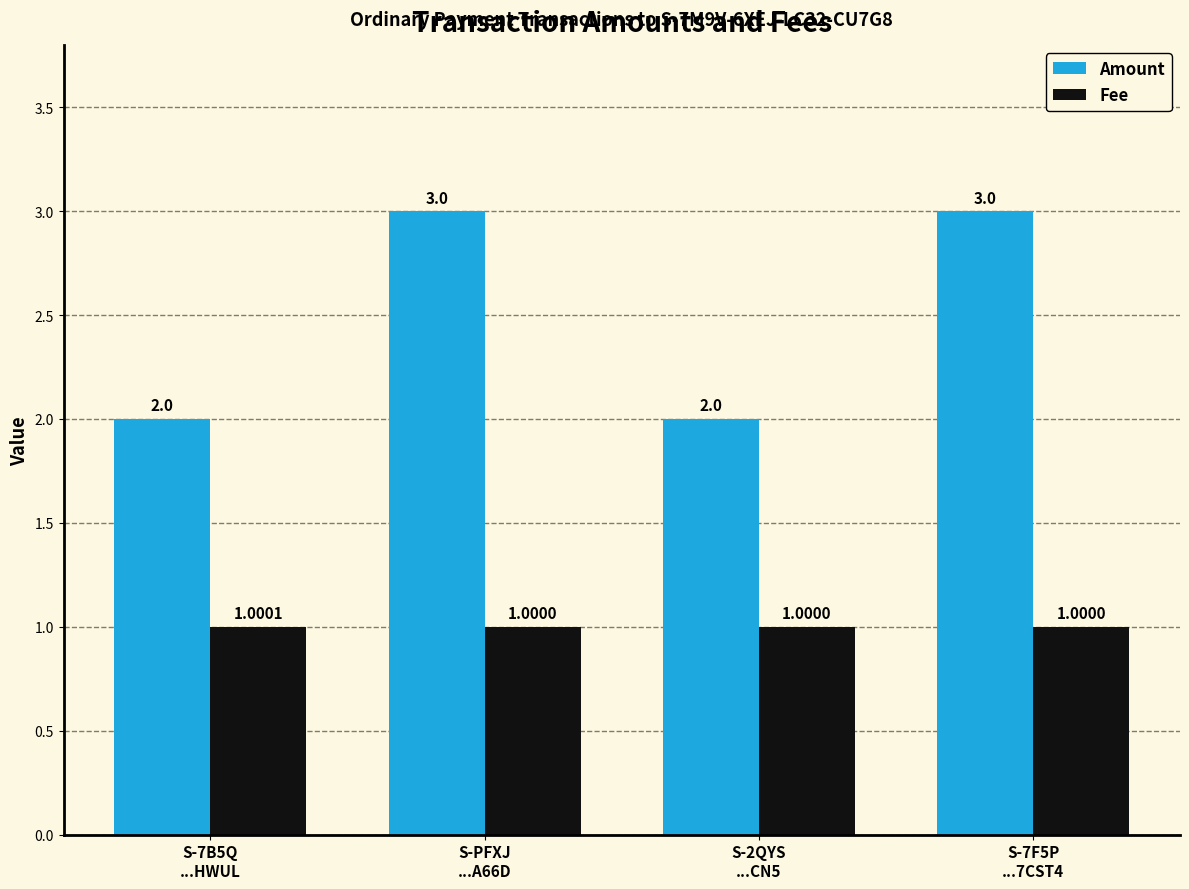

What is the maximum value for Fee?

1.0